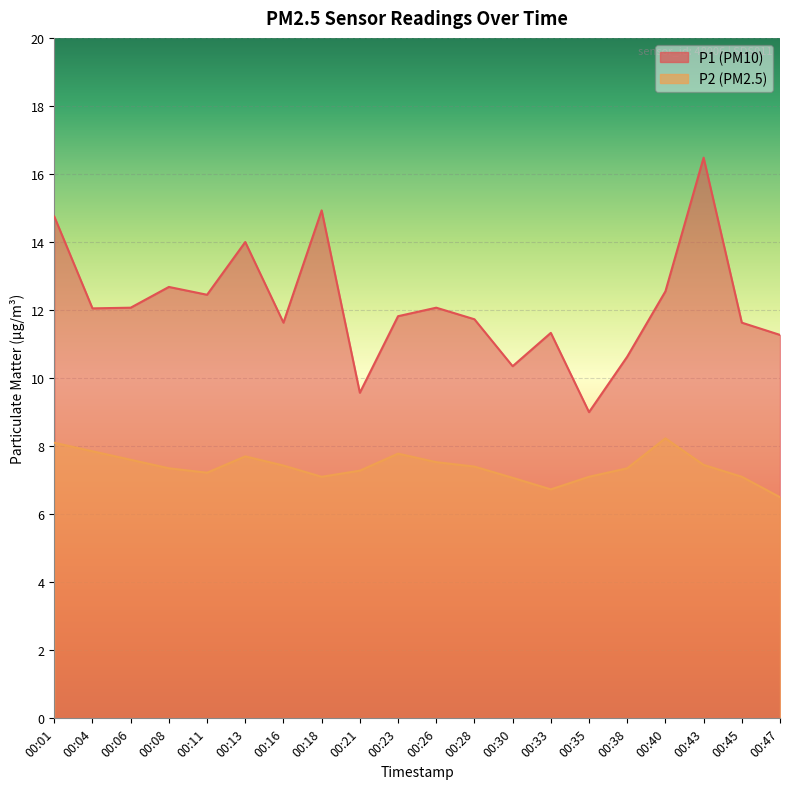

Where is the first local maximum for P1?

00:08